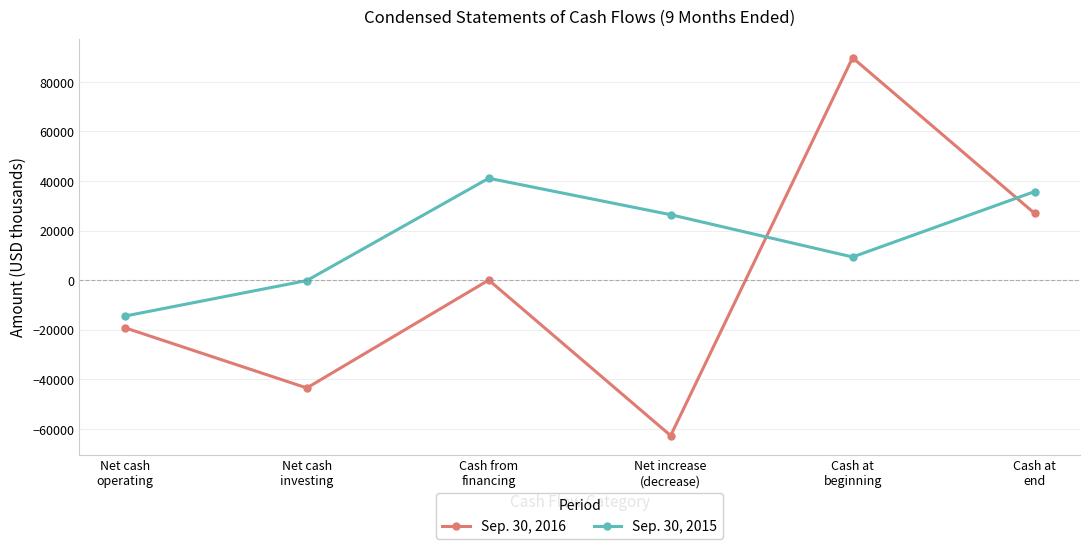

How many intersections are there between Sep. 30, 2015 and Sep. 30, 2016?

2